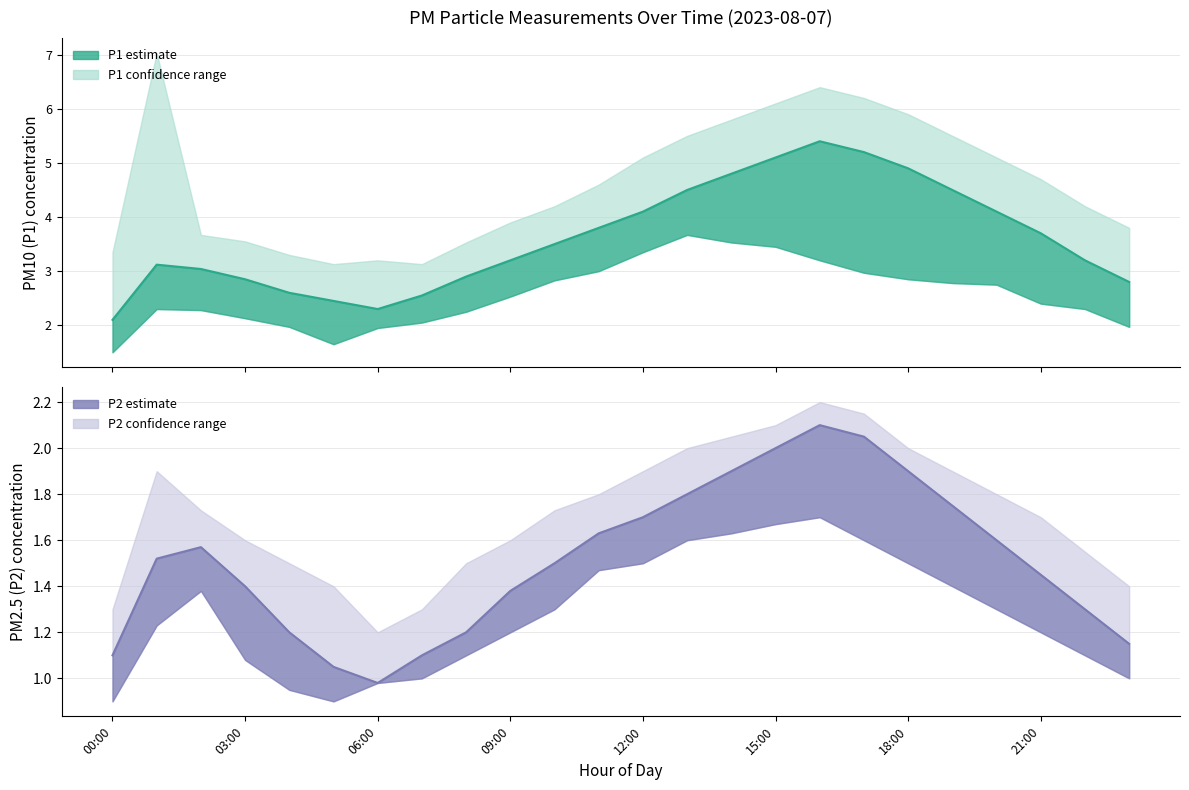

Reading left to right, what are all the values shown in this chart?

P1 mean: 2.1	3.1	3.0	2.9	2.6	2.5	2.3	2.5	2.9	3.2	3.5	3.8	4.1	4.5	4.8	5.1	5.4	5.2	4.9	4.5	4.1	3.7	3.2	2.8
P2 mean: 1.1	1.5	1.6	1.4	1.2	1.1	1.0	1.1	1.2	1.4	1.5	1.6	1.7	1.8	1.9	2.0	2.1	2.0	1.9	1.8	1.6	1.4	1.3	1.1